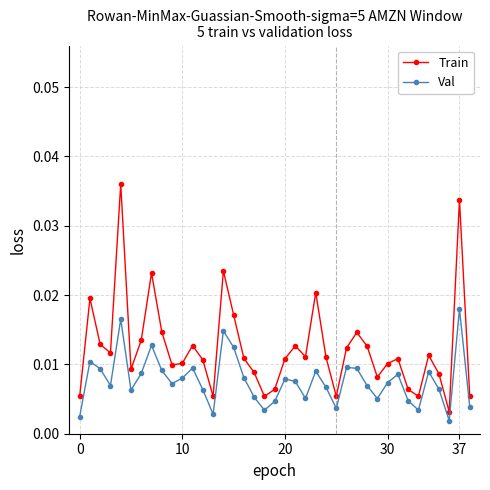

Which series has the largest range (max minus min)?

Train